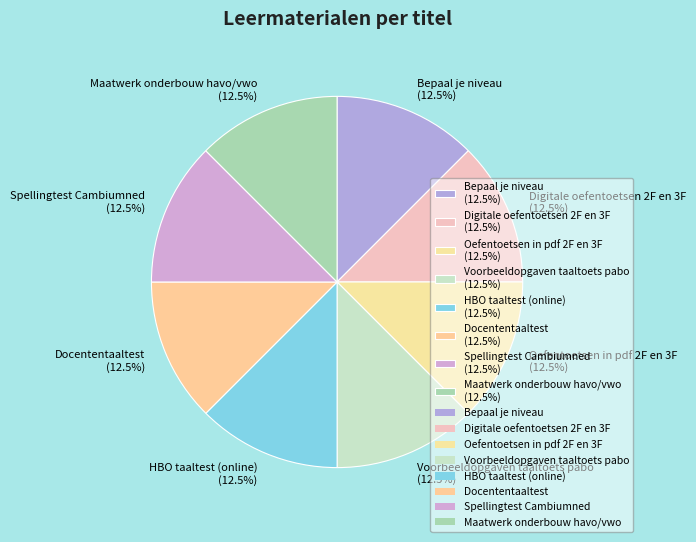

Approximately how many times larger is the value at Spellingtest Cambiumned (12.5%) compared to Voorbeeldopgaven taaltoets pabo (12.5%)?

1.0